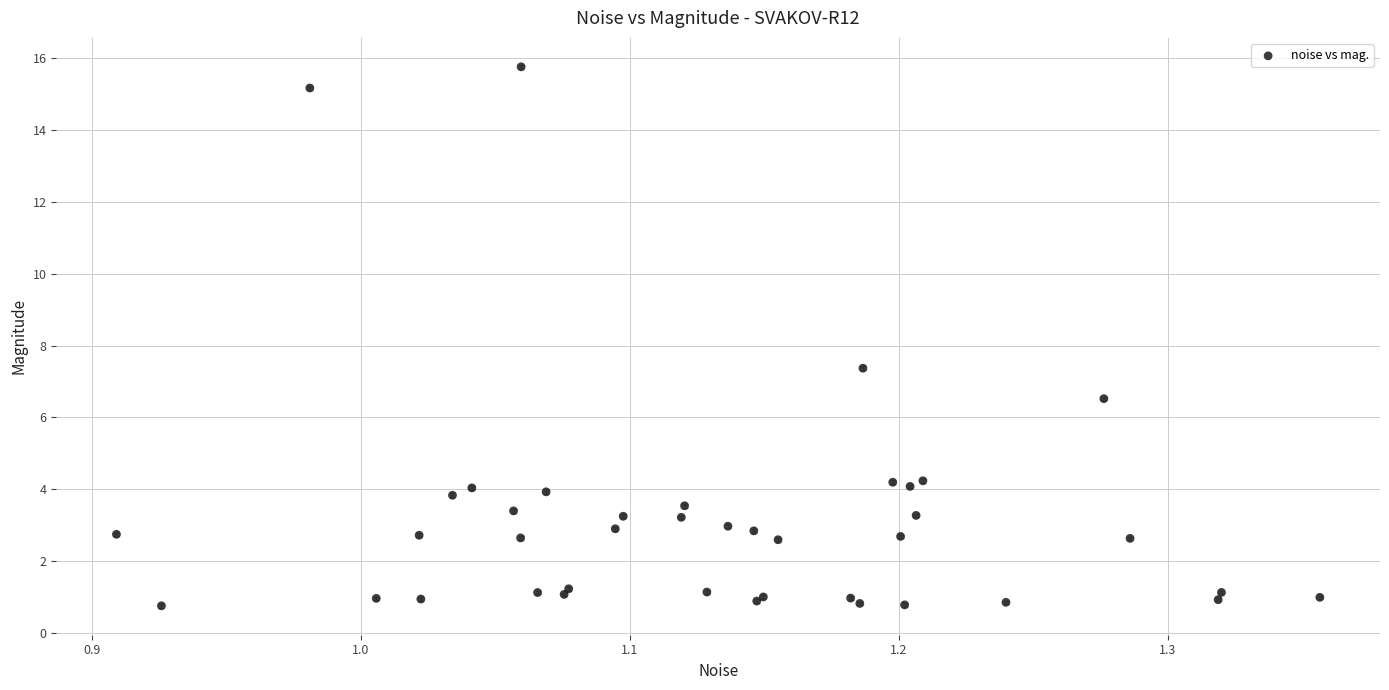

What Y value in the scatter plot is closest to 8?

7.4